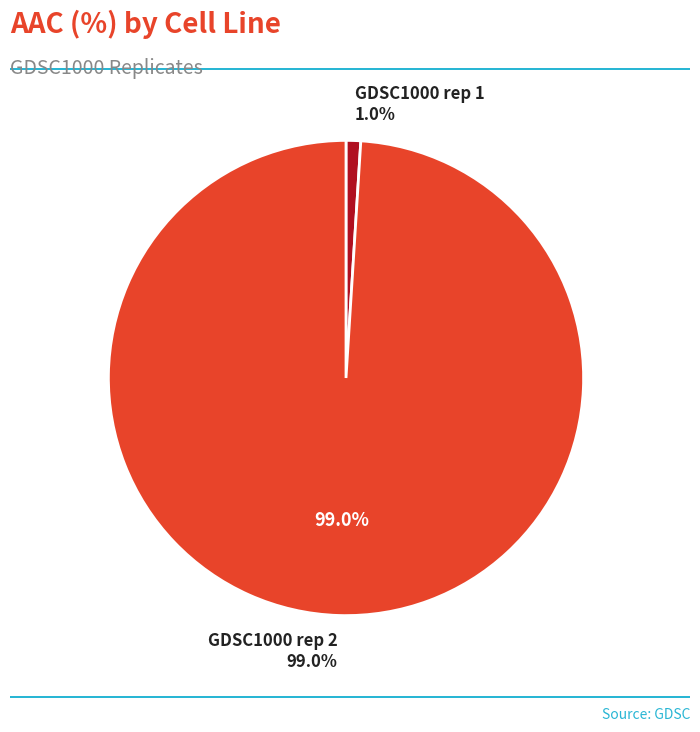

Which has a higher value, GDSC1000 rep 1 or GDSC1000 rep 2?

GDSC1000 rep 2